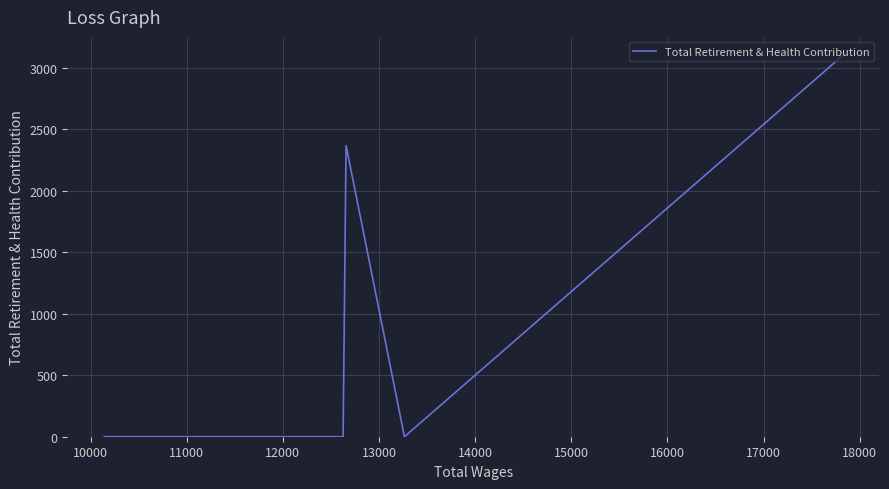

What is the difference between the maximum and minimum values?

3097